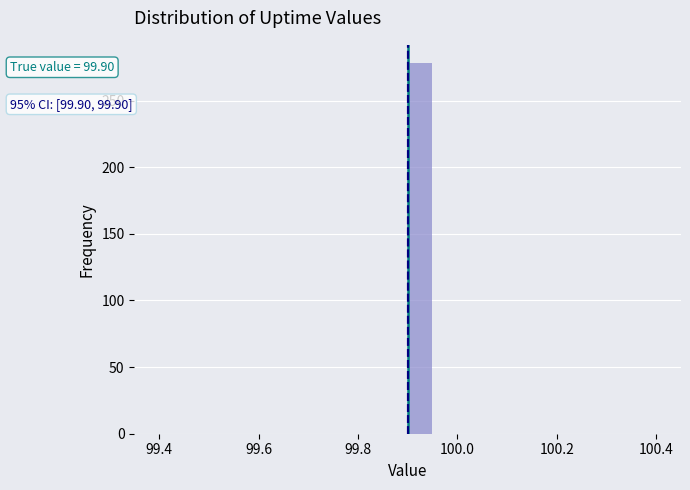

Read against the x-axis, roughly where is the centre of the tallest bar?

99.92